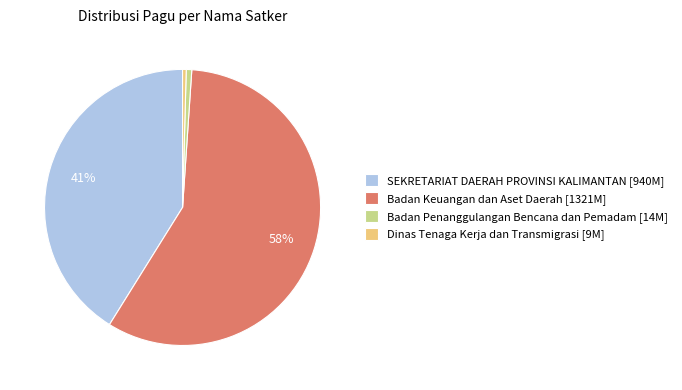

How many slices are in this pie chart?

4